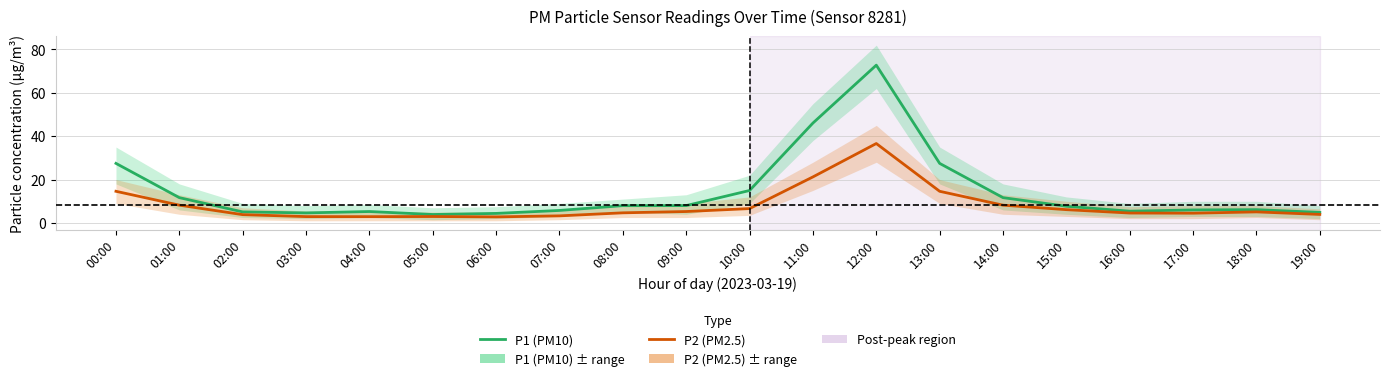

How many interior local valleys does the P2 (PM2.5) series have?

3